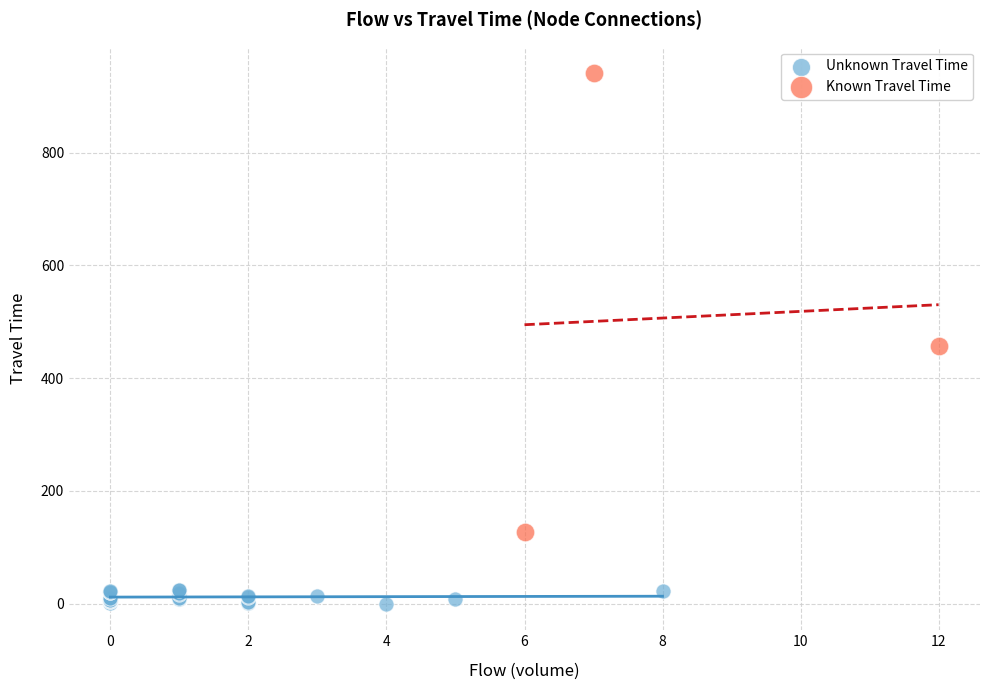

Which series has the largest Y range (max minus min)?

Known Travel Time